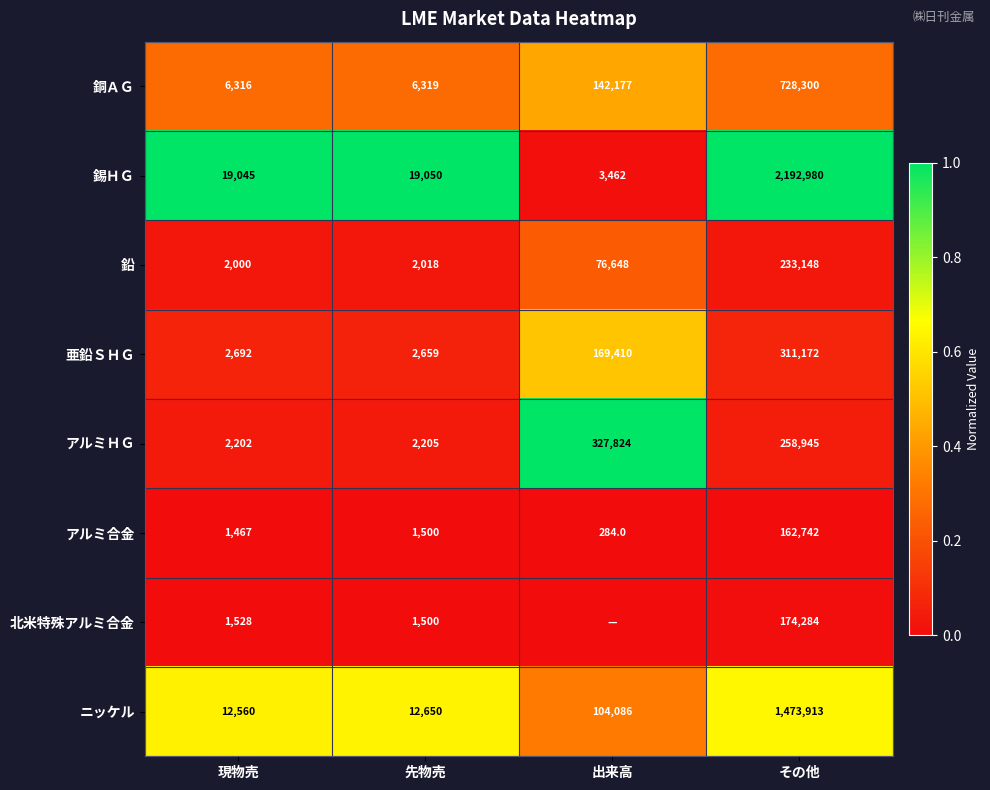

What value does the 錫ＨＧ series have at 現物売, to the nearest 50?

19050